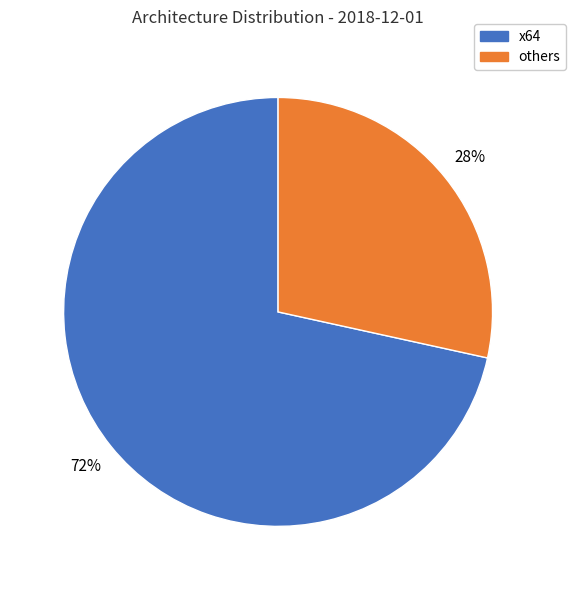

To the nearest percent, what is the average slice percentage?

50%